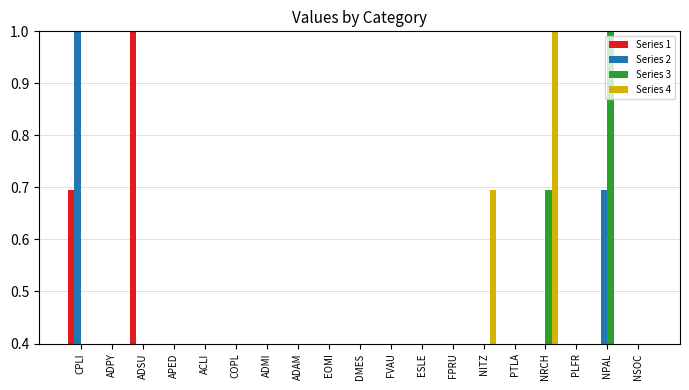

Between DMES and FPRU, which series saw the biggest shift?

Series 2